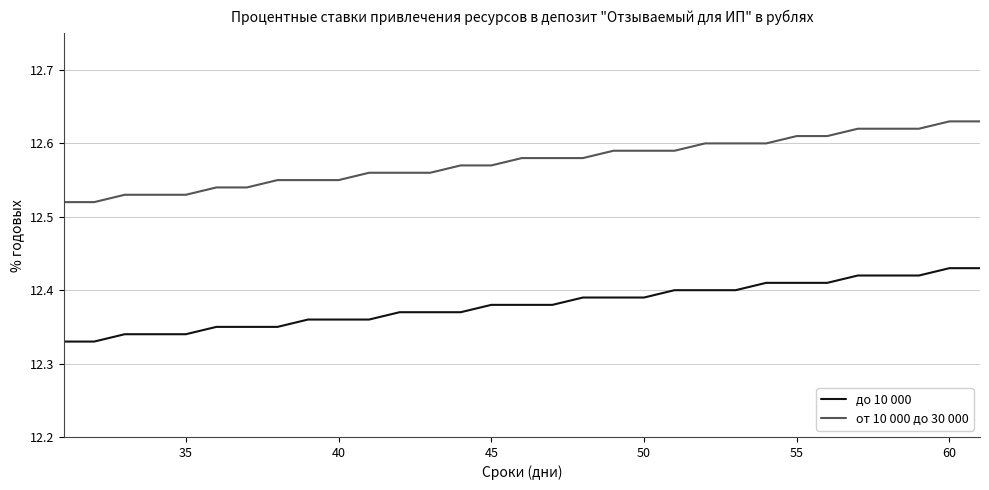

How many до 10 000 values are between 12 and 13?

31